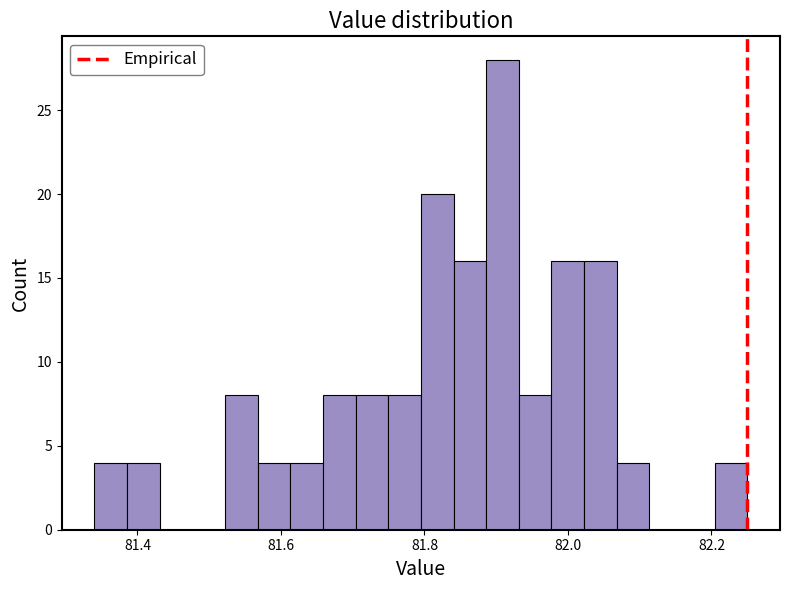

Read against the x-axis, roughly where is the centre of the tallest bar?

81.90